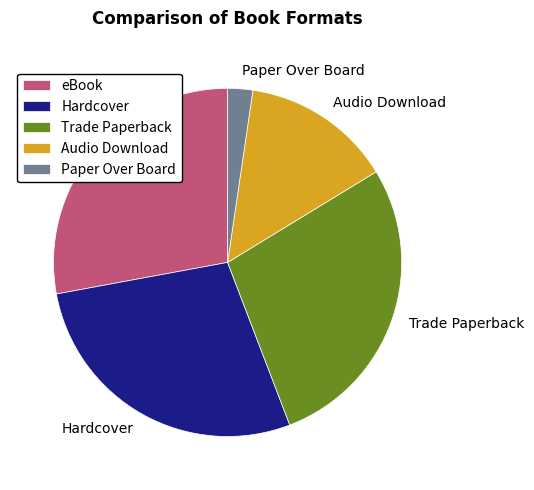

True or false: Audio Download accounts for 14% of the total.

True